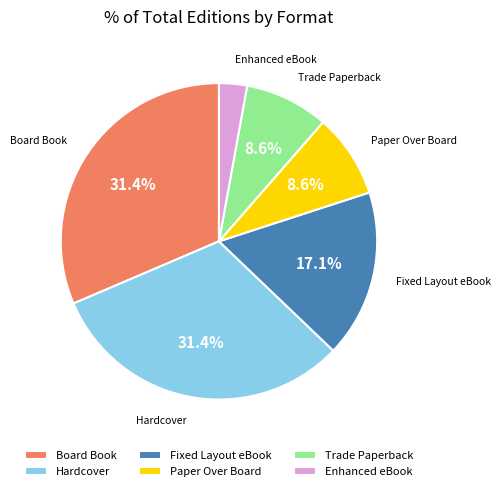

Which has a higher value, Hardcover or Paper Over Board?

Hardcover